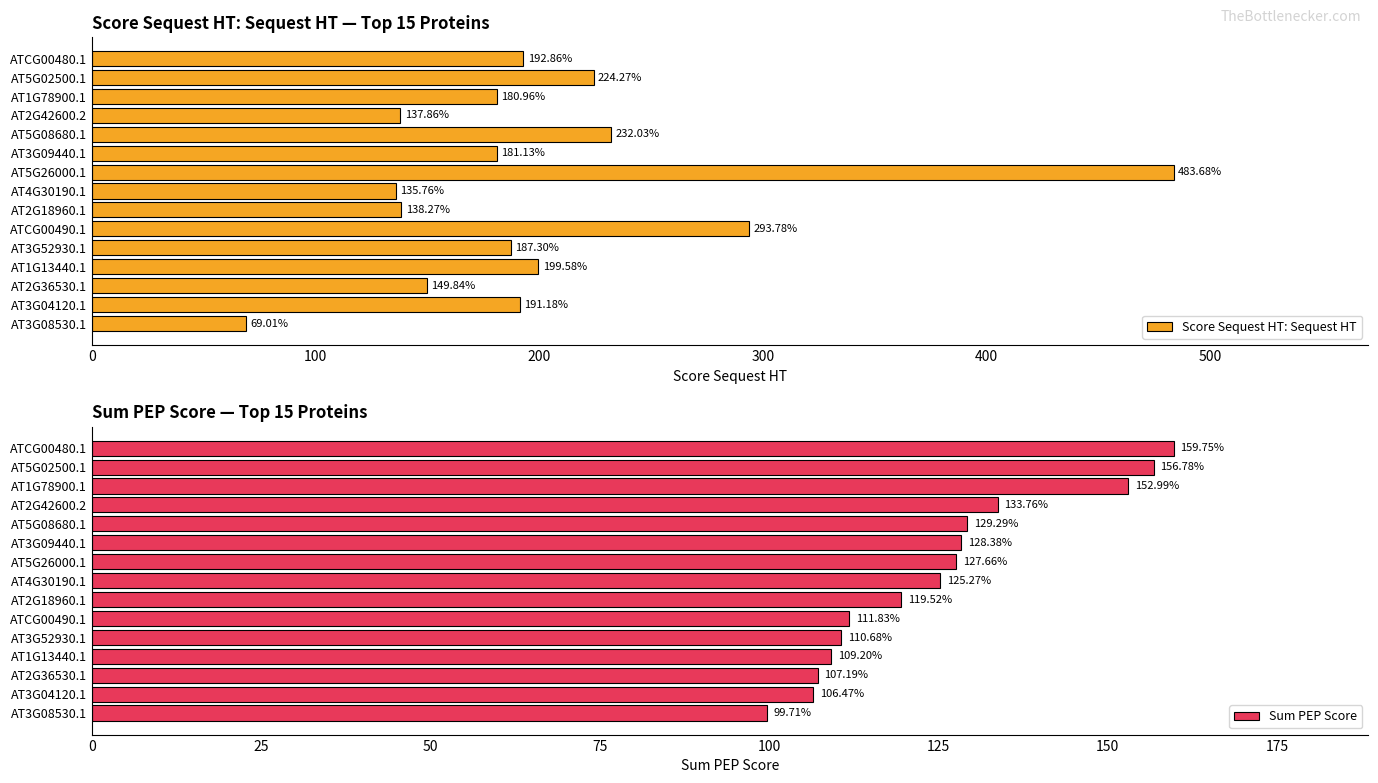

Which category has the highest value in the Score Sequest HT: Sequest HT series?

AT5G26000.1